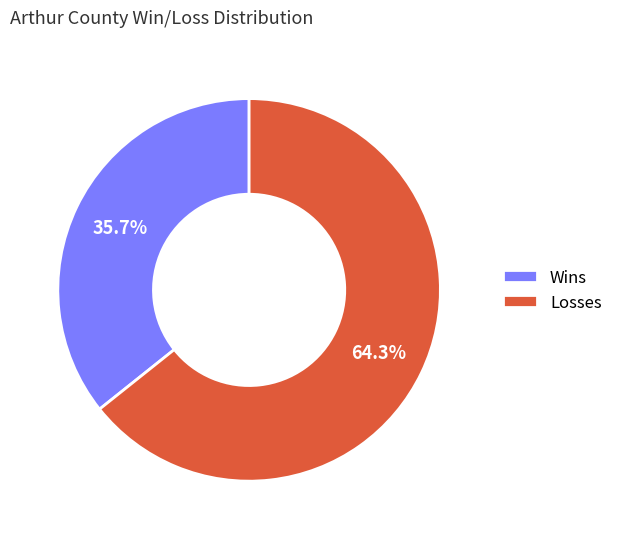

Rank the categories by value from highest to lowest.

Losses, Wins